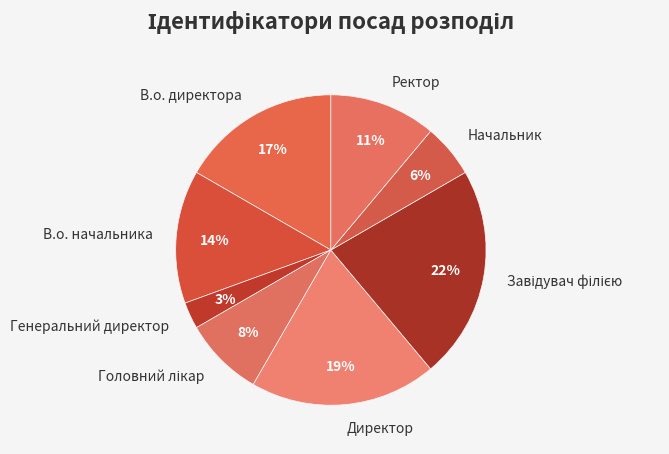

Which slice is the smallest?

Генеральний директор